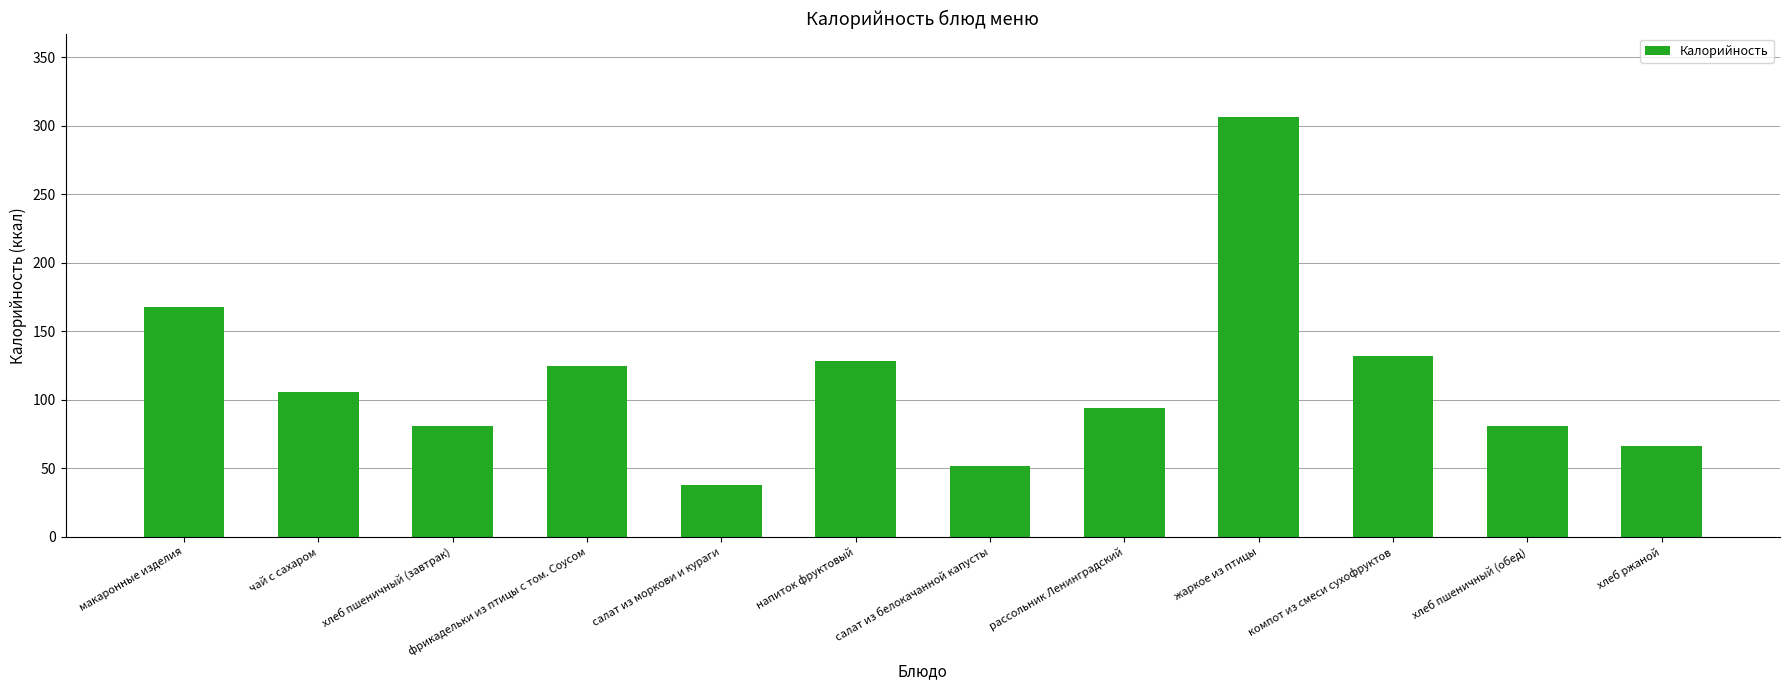

How many categories are shown in the chart?

12